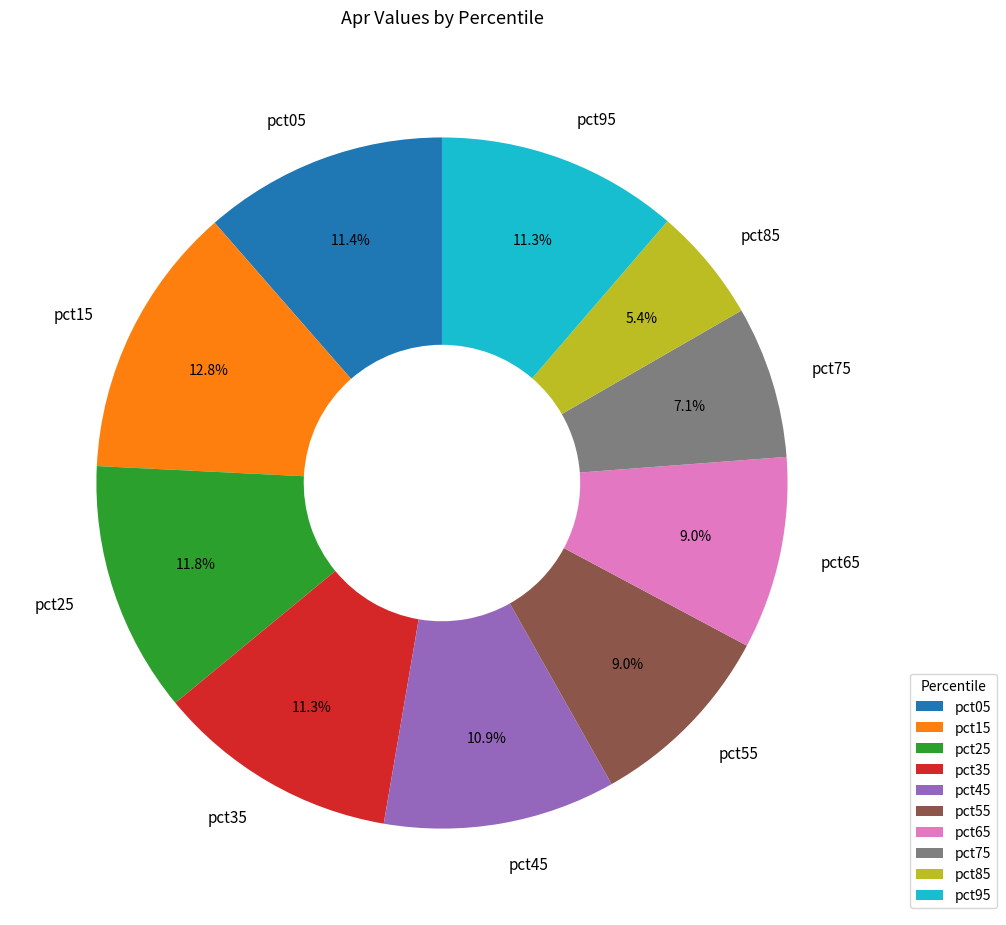

Count the number of slices in the pie.

10